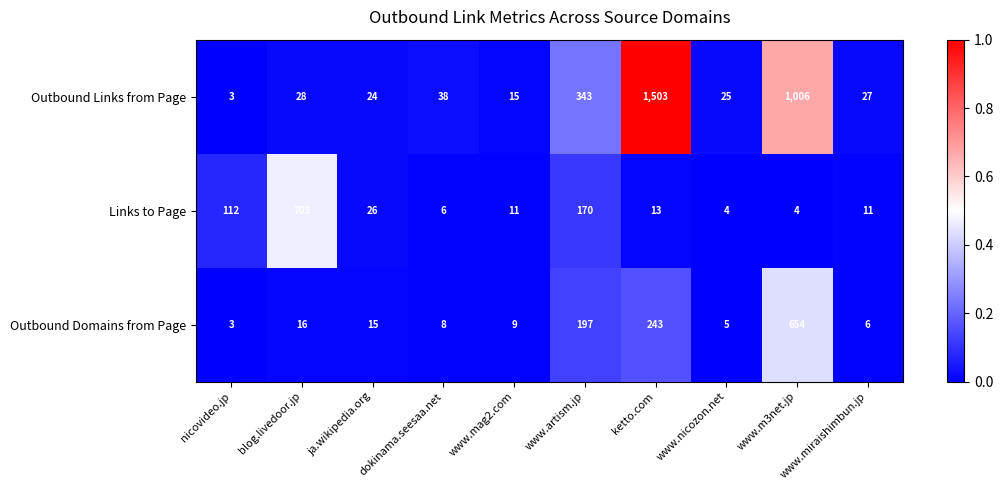

What is the difference between the Outbound Links from Page values at www.m3net.jp and dokinama.seesaa.net?

968